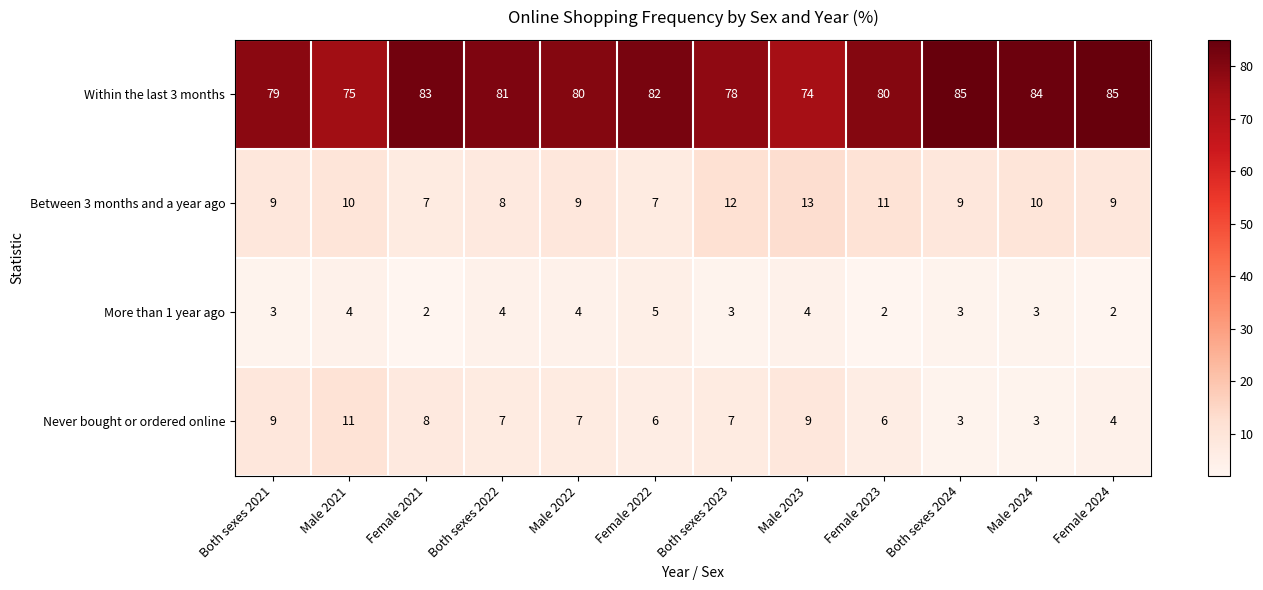

Which series has the widest spread of values?

Within the last 3 months